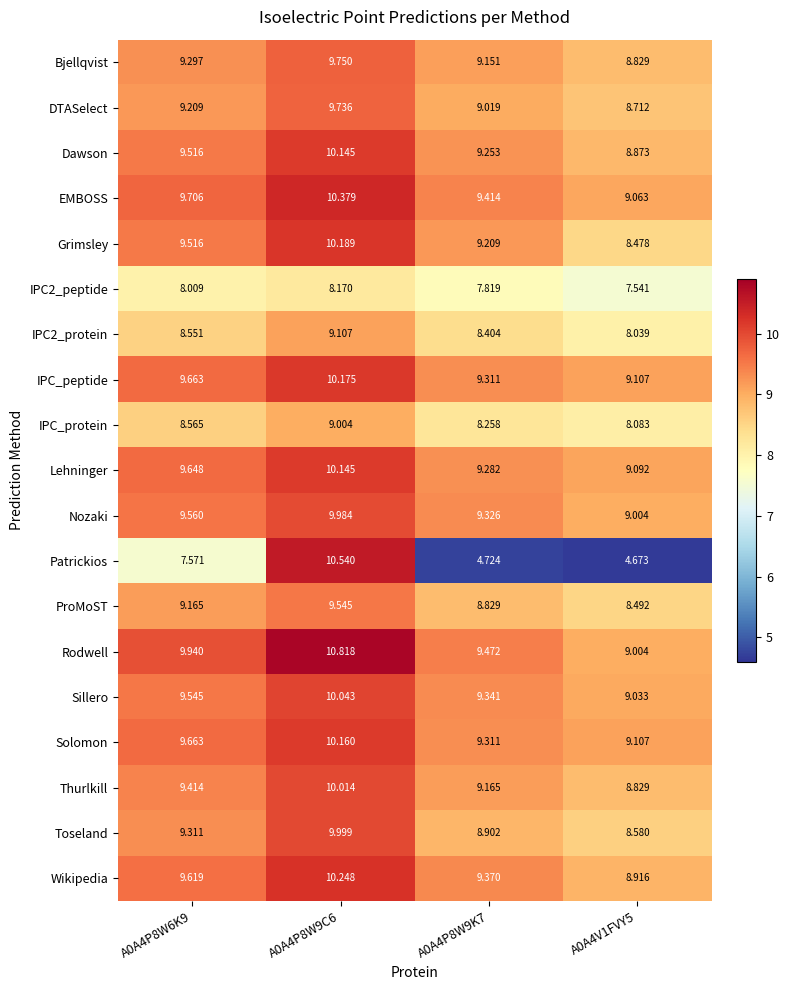

Which series has the largest range (max minus min)?

Patrickios